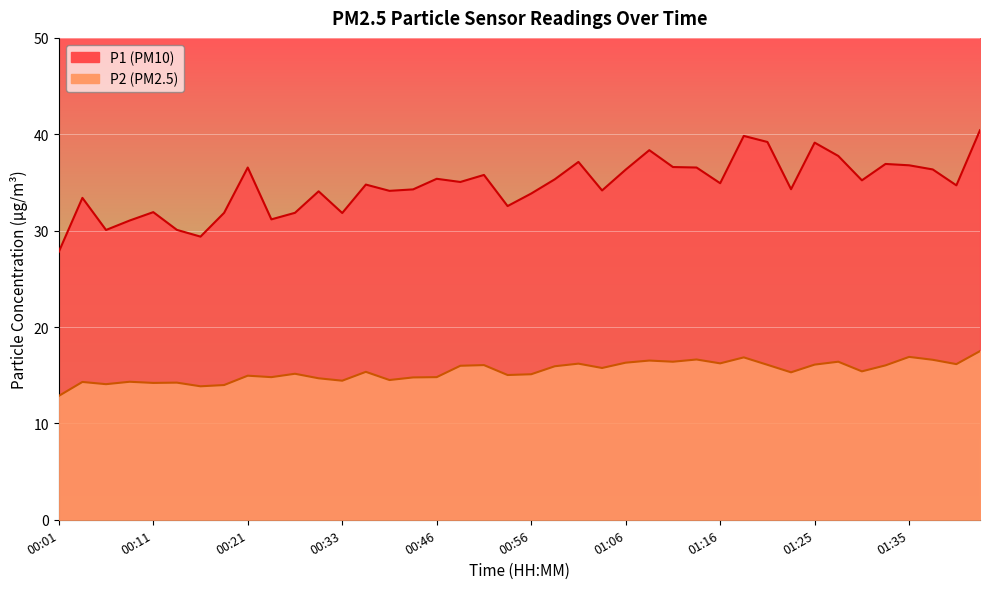

What is the difference between the maximum and minimum values in the P2 series?

4.7